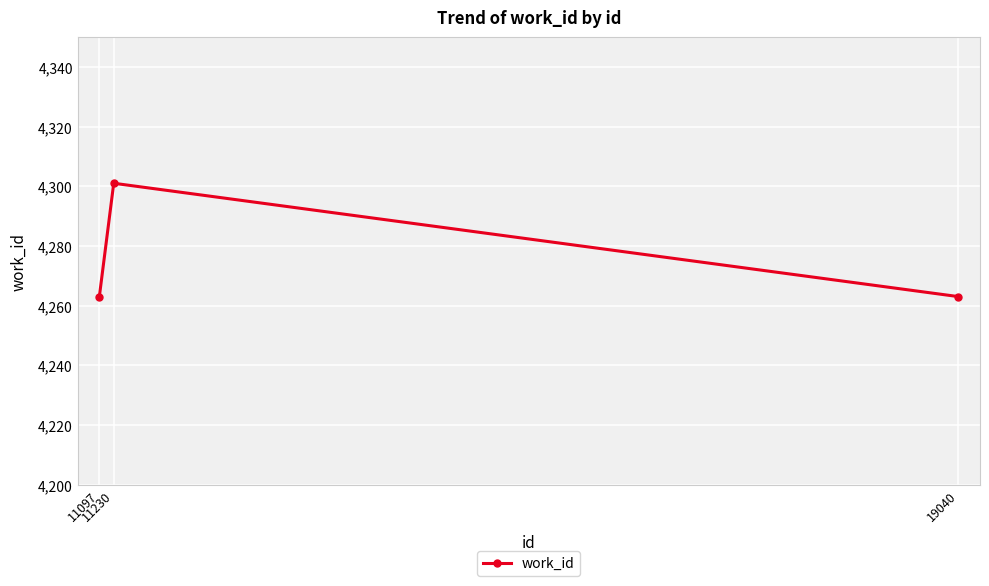

How many distinct data groups are displayed?

1